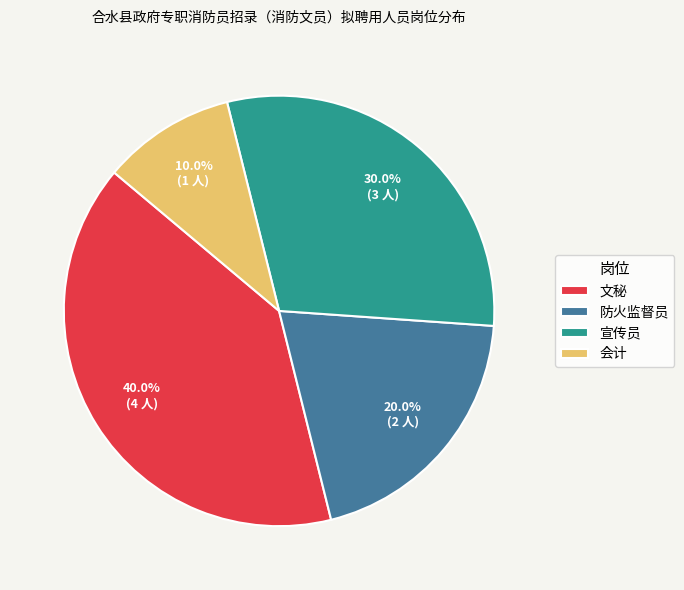

Is the sum of 文秘 and 宣传员 greater than half?

Yes